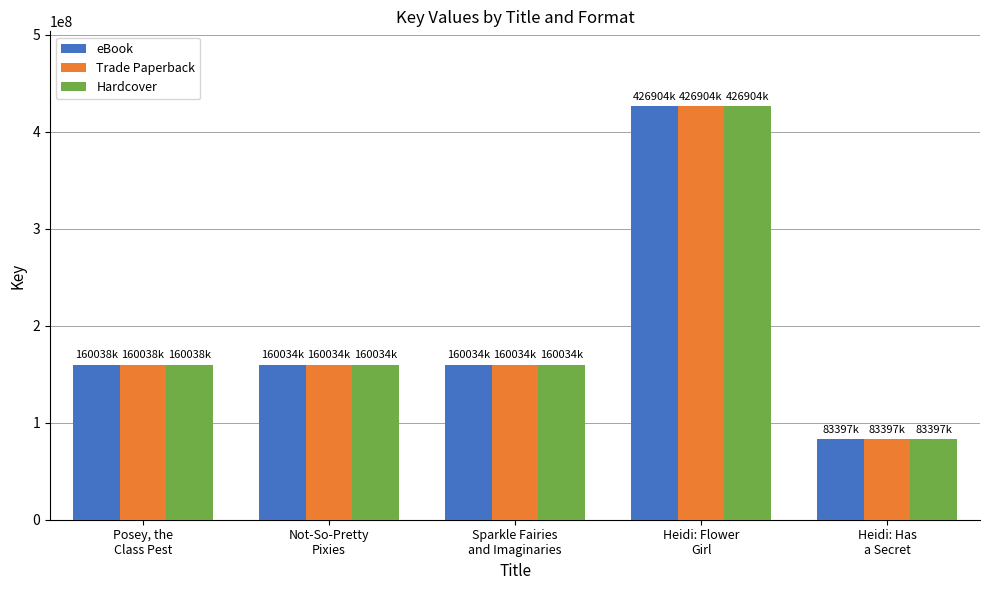

Is it true that Trade Paperback equals 120758830 at Heidi: Has
a Secret?

False